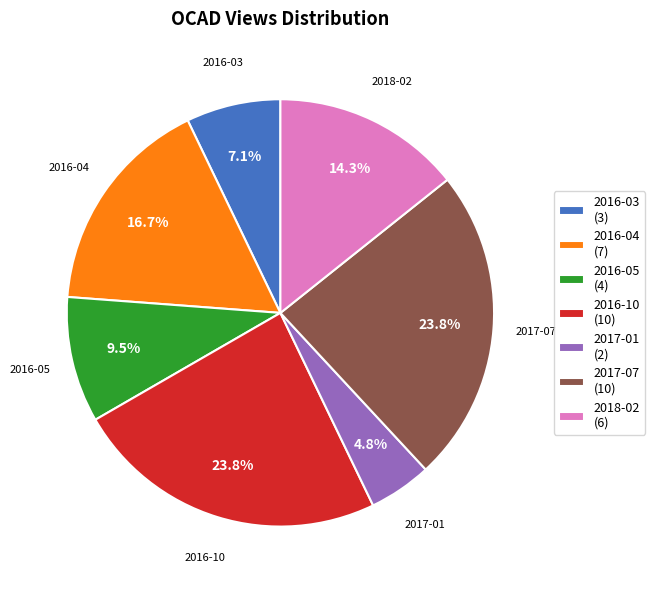

To the nearest percent, what portion does 2017-01 represent?

5%